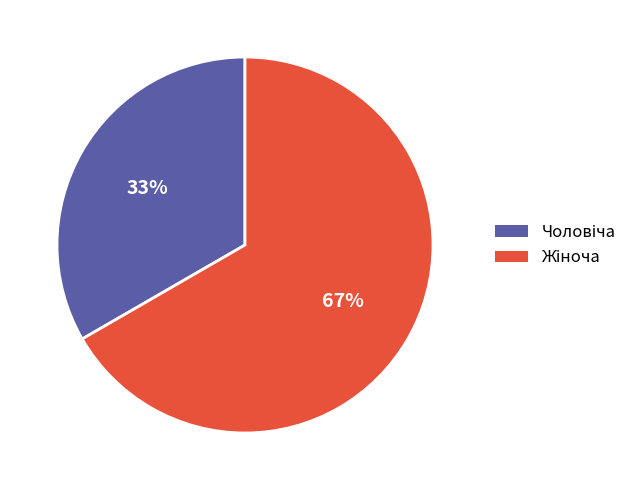

Is there any slice that represents more than half of the pie?

Yes